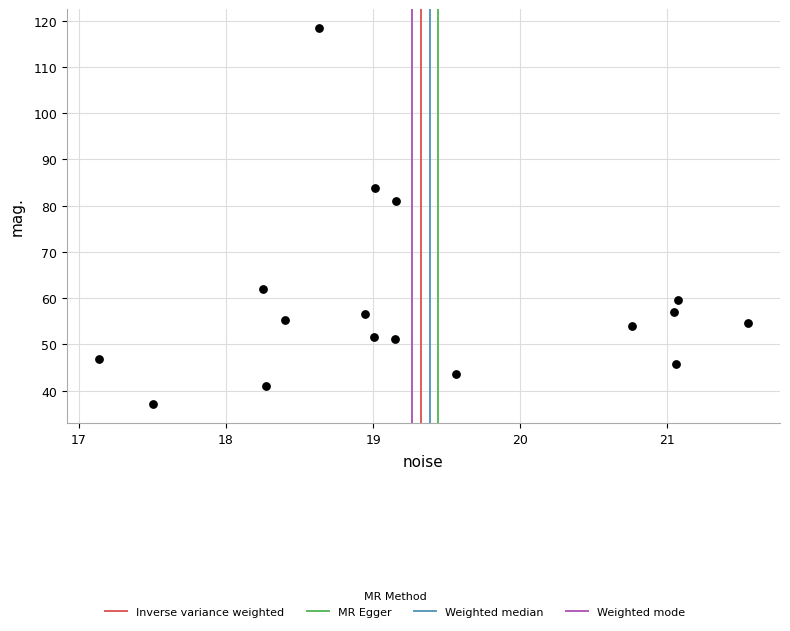

What Y value in the scatter plot is closest to 77?

81.1